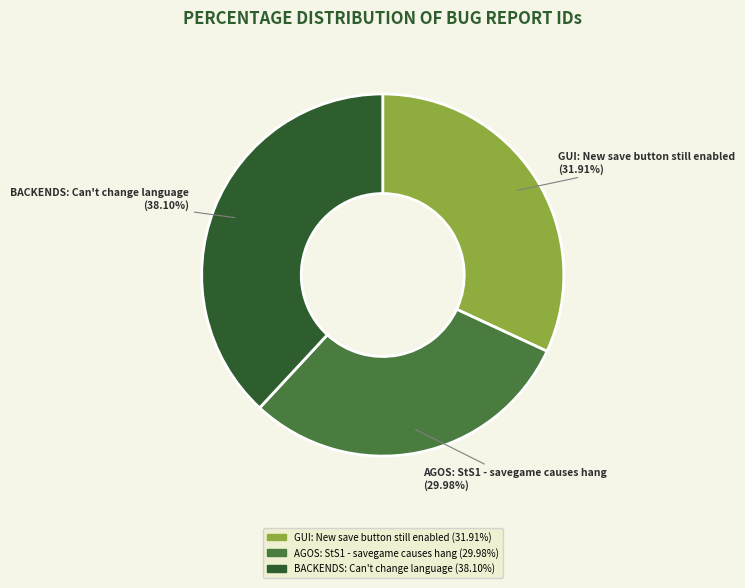

To the nearest percent, what is the average slice percentage?

33%